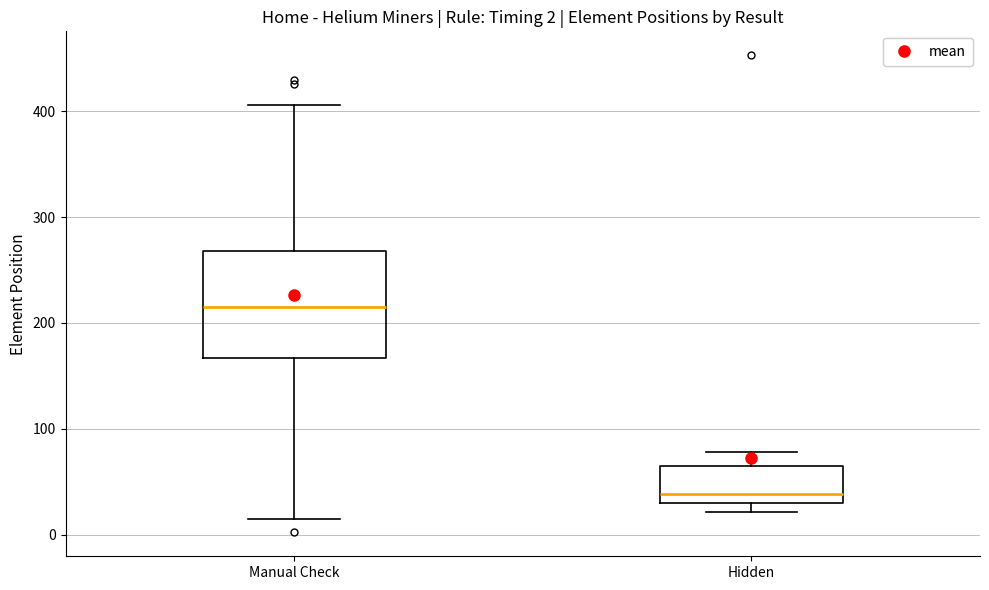

Which box is the tallest, from its lower edge to its upper edge?

Manual Check